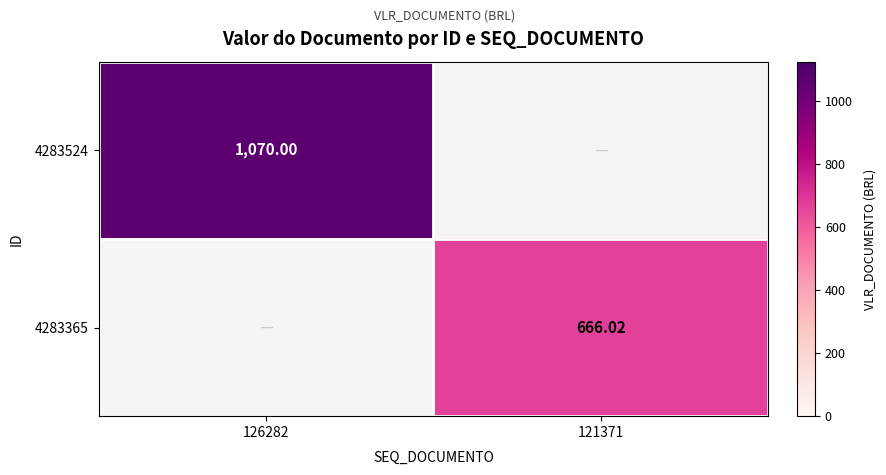

Rank the series by their average value, from lowest to highest.

4283365, 4283524